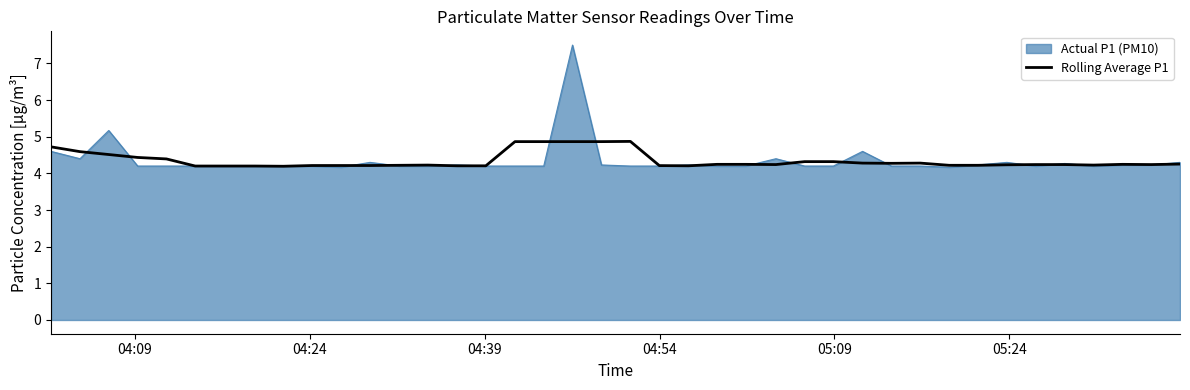

What is the maximum value for Actual P1 (PM10)?

7.5